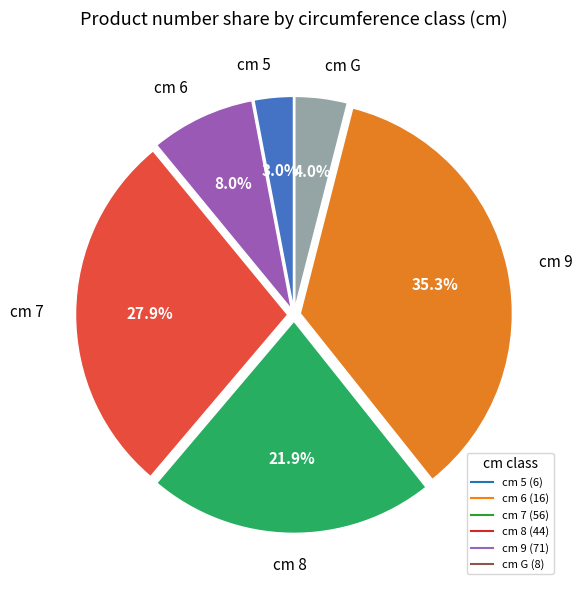

Is there a majority slice in this chart?

No